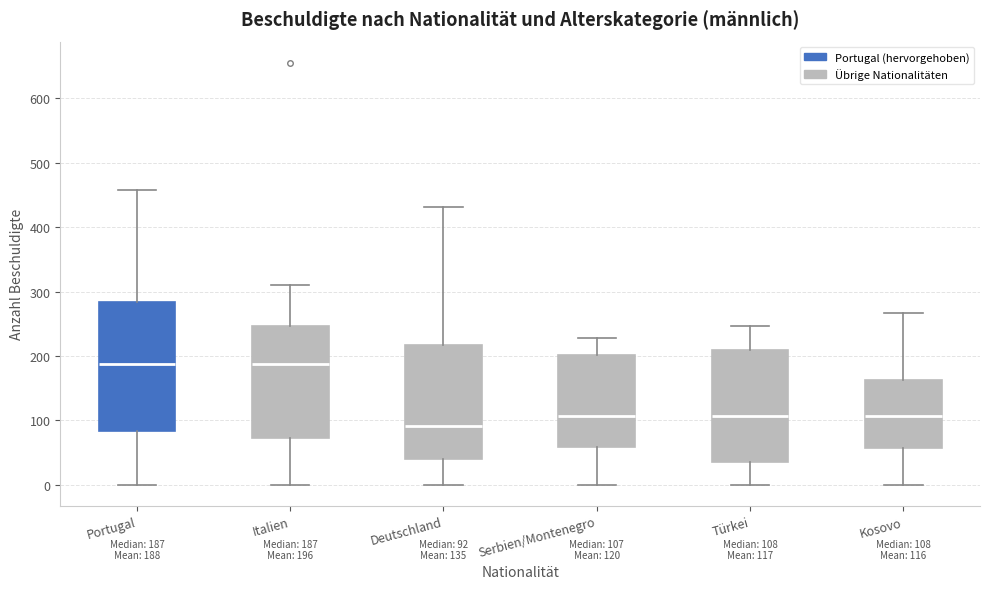

Comparing the boxes themselves (not the whiskers), which one is the tallest?

Portugal